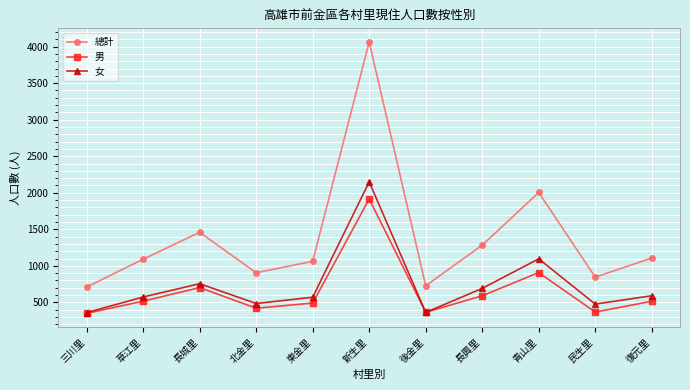

True or false: 女 and 總計 intersect in this chart.

False